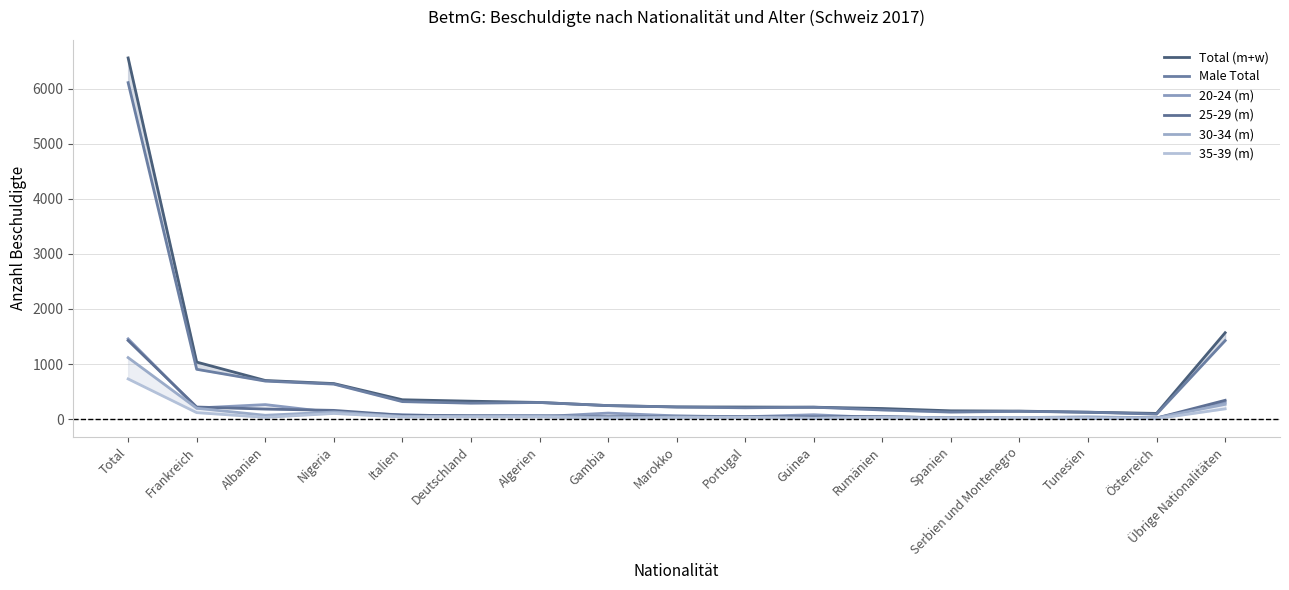

What is the value of the 20-24 (m) point at the 10th from the left?

43